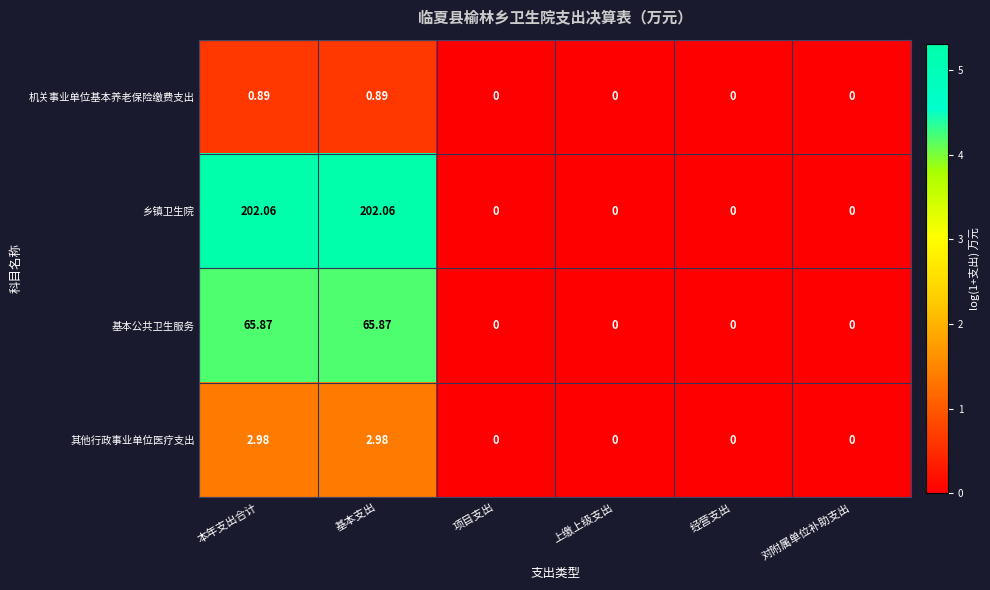

Which series has the largest total across all categories?

乡镇卫生院